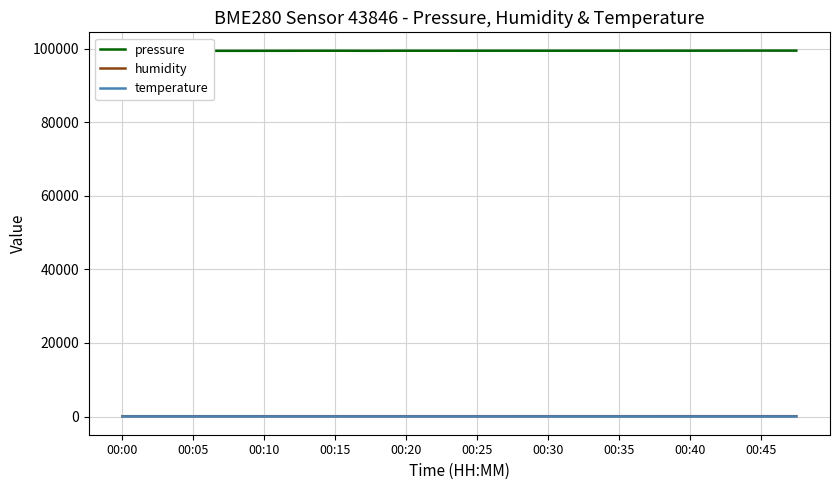

How many lines are shown in the chart?

3